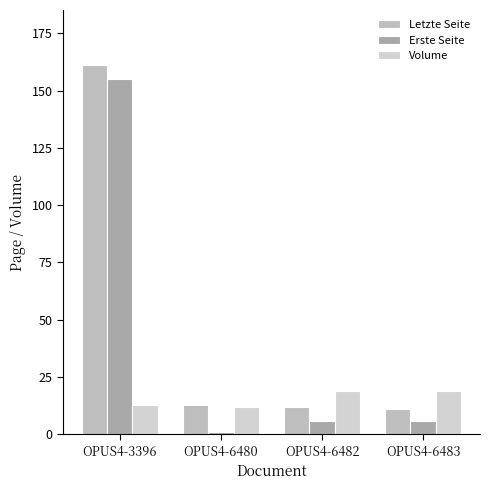

What is the approximate value of Letzte Seite at OPUS4-6483, to the nearest 10?

10